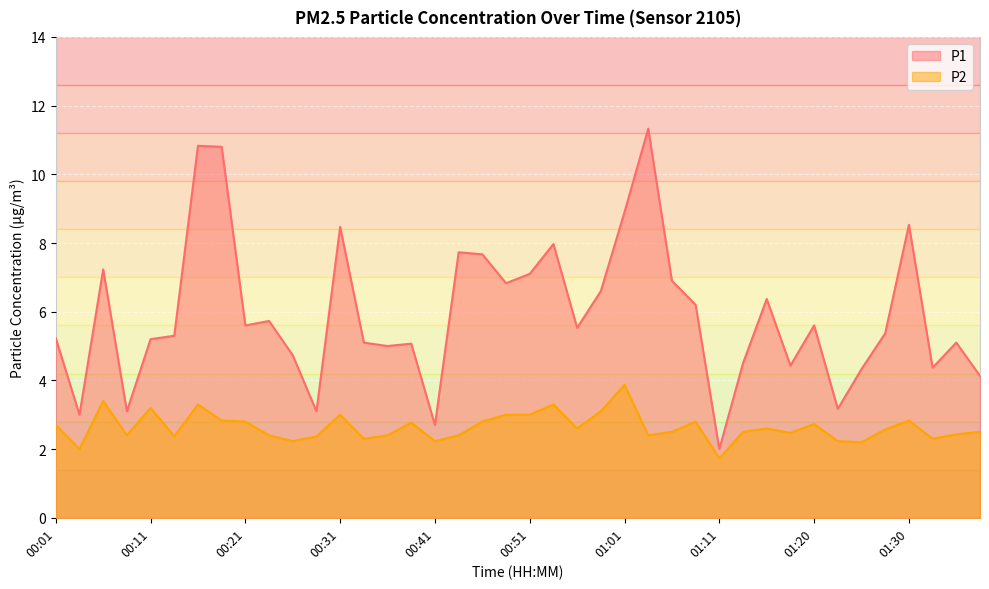

Where does the P1 series first go above 5?

00:01